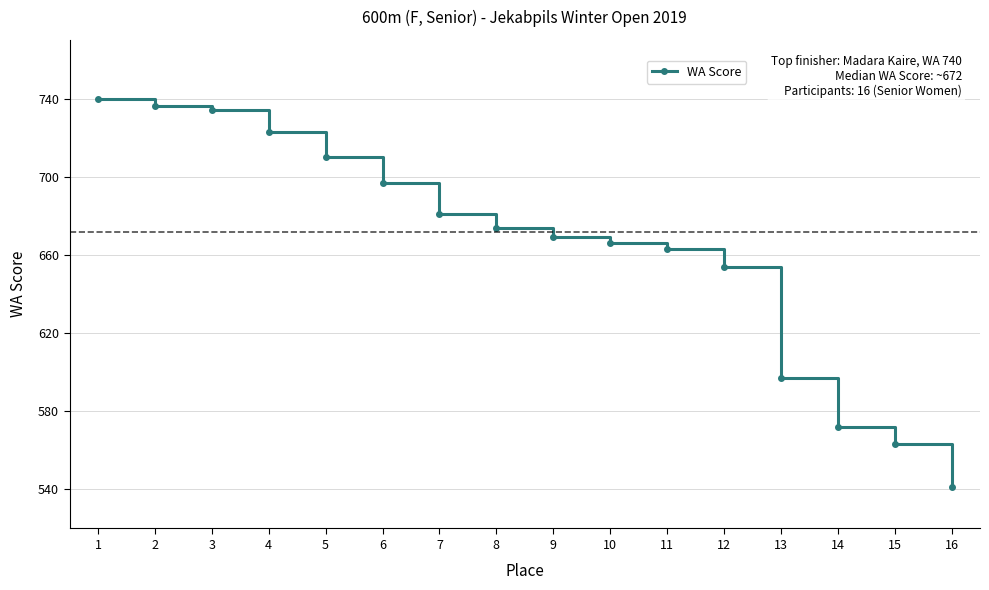

Does the chart display data point markers on the line(s)?

Yes